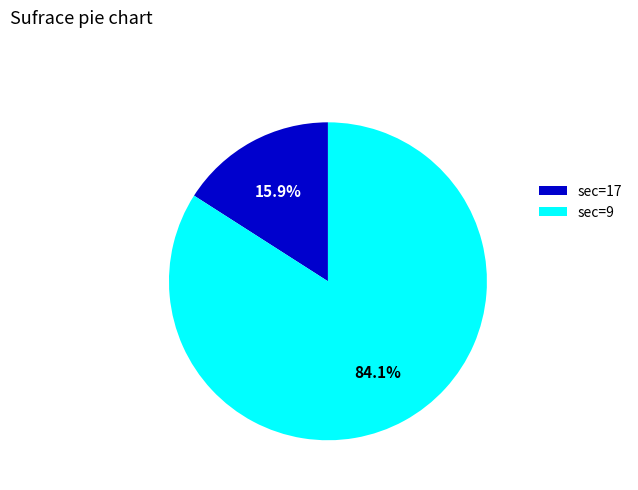

Is sec=17 the majority of the pie?

No